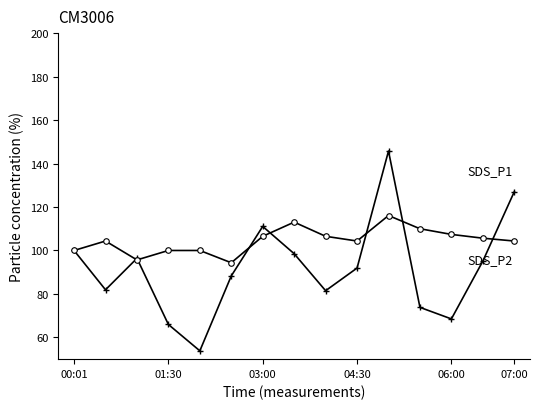

What is the maximum value shown in the chart?

145.7